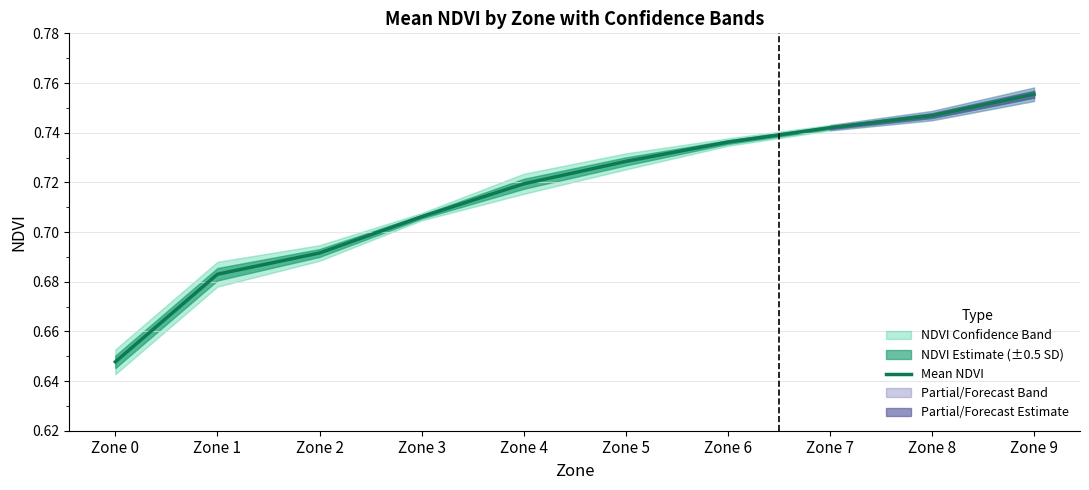

Reading left to right, what are all the values shown in this chart?

Zone 0=0.6	Zone 1=0.7	Zone 2=0.7	Zone 3=0.7	Zone 4=0.7	Zone 5=0.7	Zone 6=0.7	Zone 7=0.7	Zone 8=0.7	Zone 9=0.8